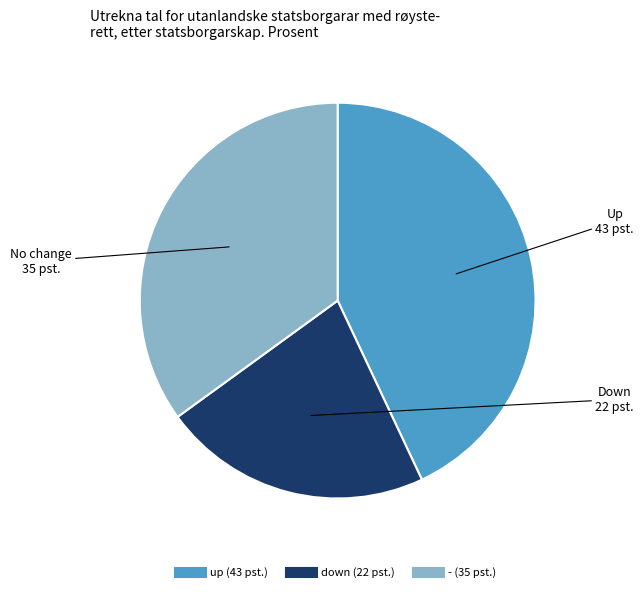

Is there a majority slice in this chart?

No